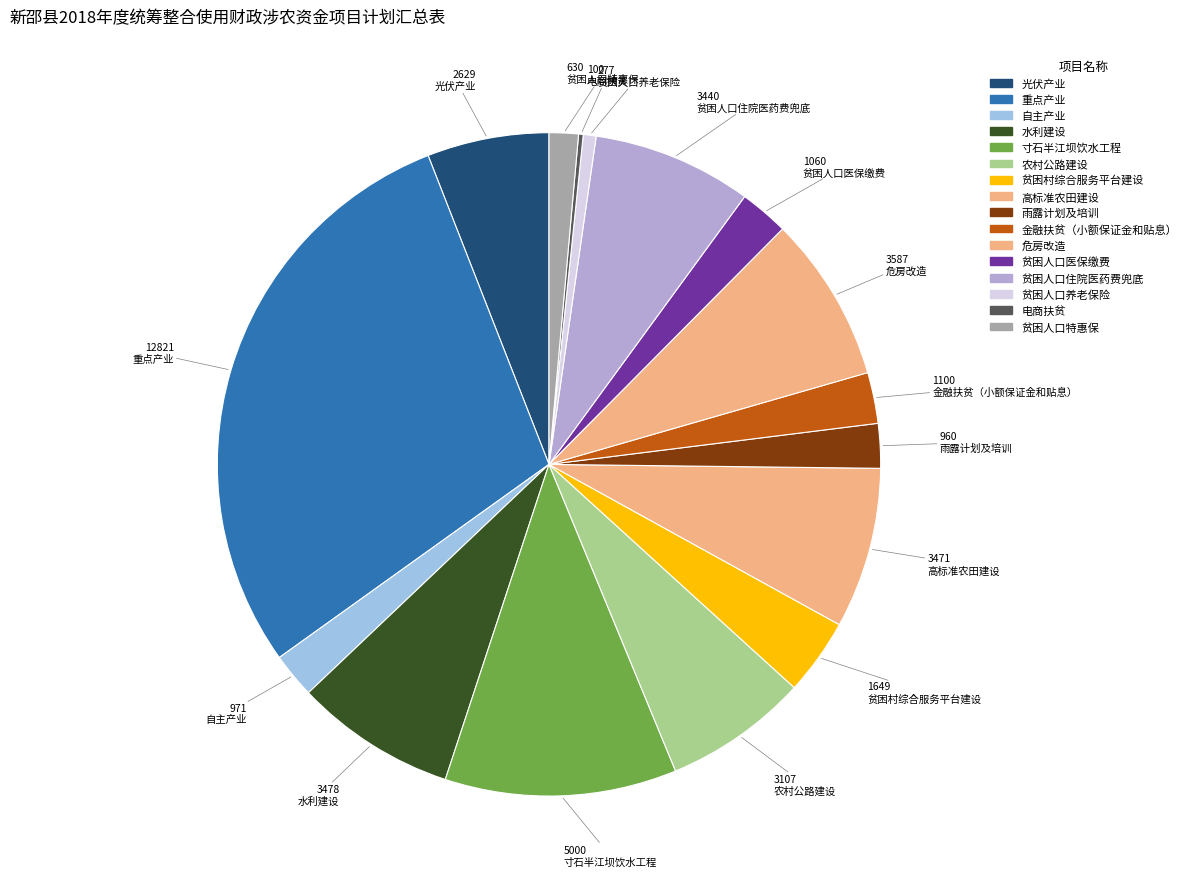

Count the number of slices in the pie.

16